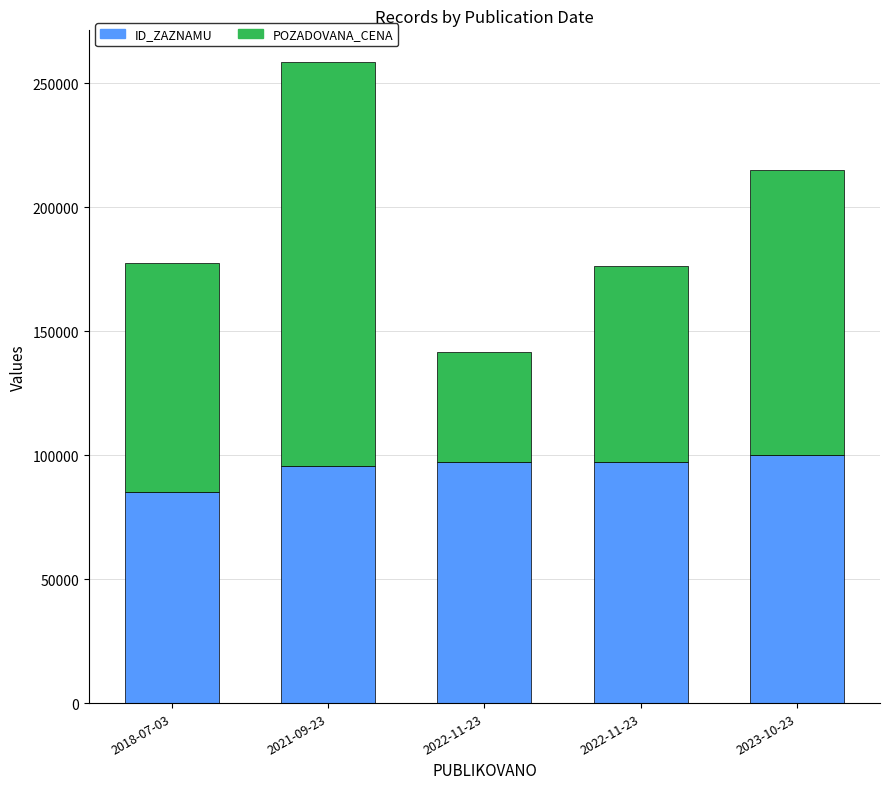

Which series has the widest spread of values?

POZADOVANA_CENA